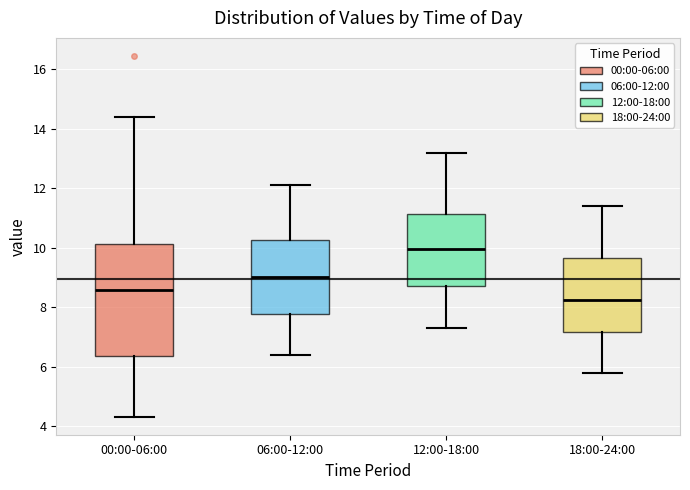

Where is the upper edge of the box for 12:00-18:00 on the y-axis? The values are not printed on the chart, so give them approximately, as read against the axis.

11.2